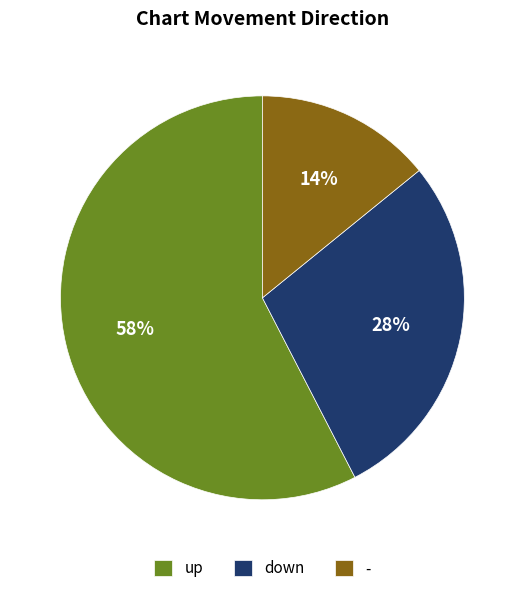

Is the sum of down and up greater than half?

Yes